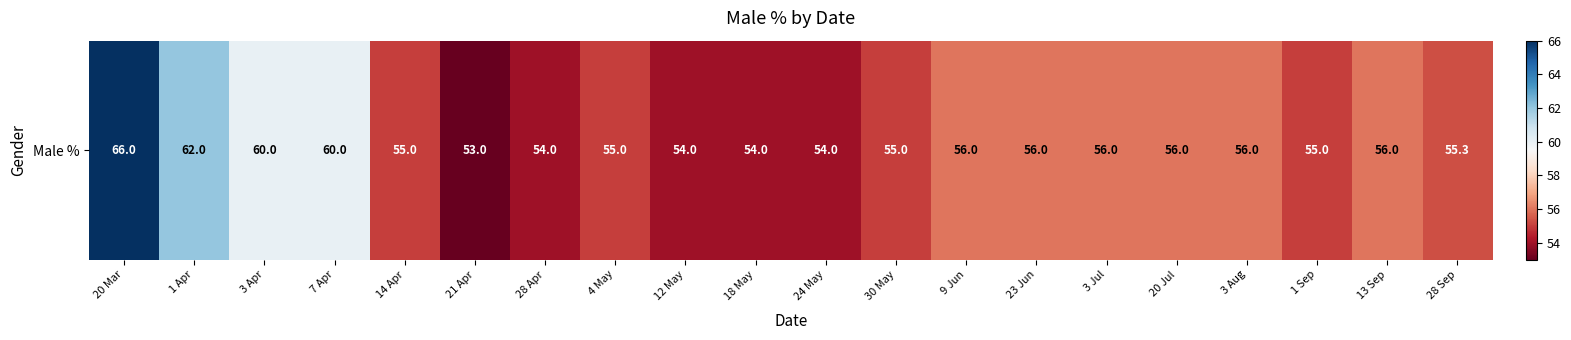

What is the ratio of the value at 9 Jun to the value at 3 Apr?

0.9